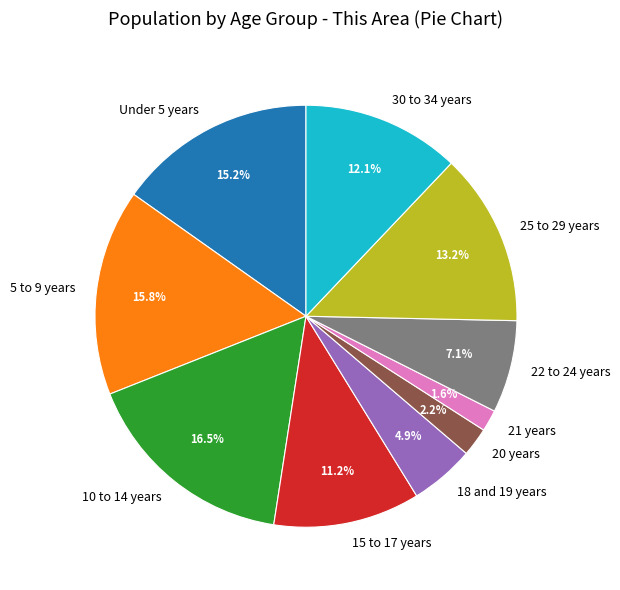

Is there a majority slice in this chart?

No